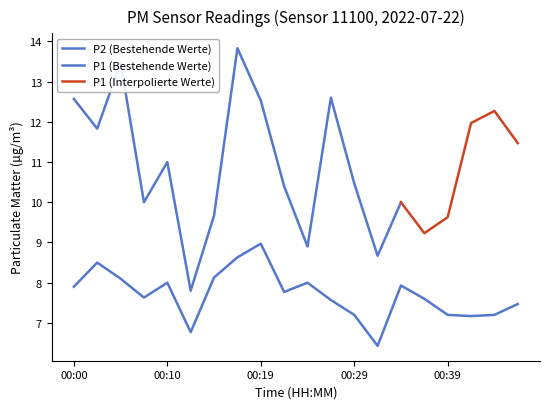

True or false: the data shows 3.1 at 00:32.

False